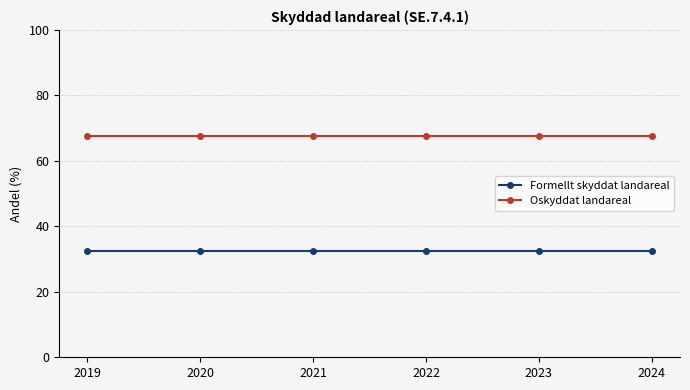

The Oskyddat landareal series shows 67.5 at 2019. True or false?

True